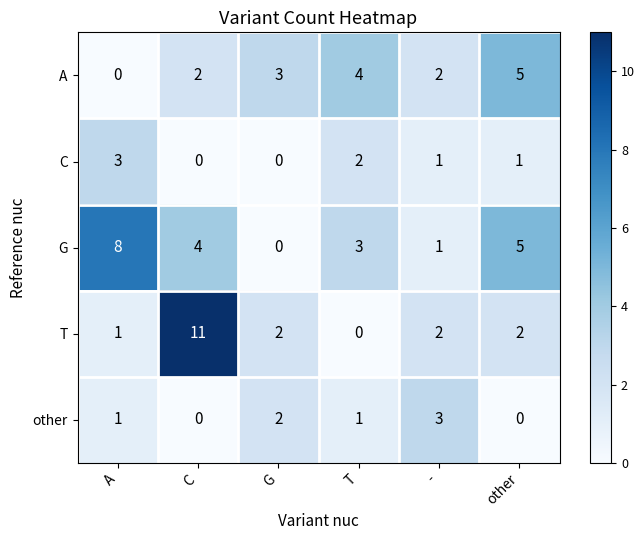

What is the sum of the T values at G and C?

13